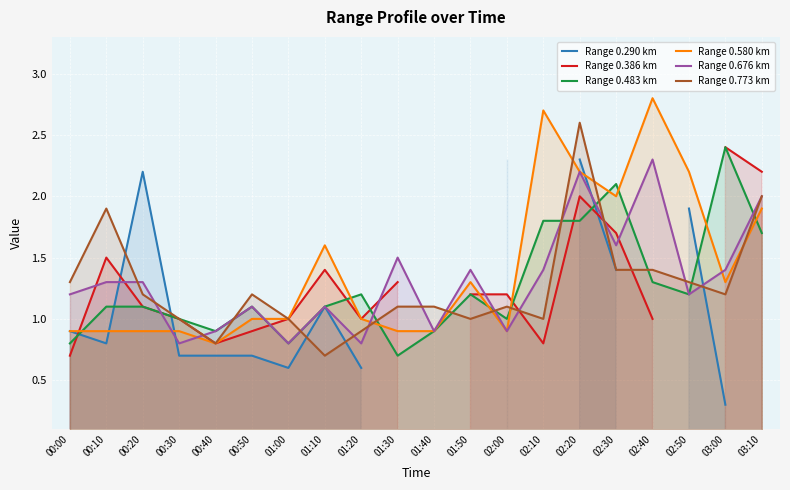

In Range 0.290 km, how many points are lower than both neighbors (excluding endpoints)?

2